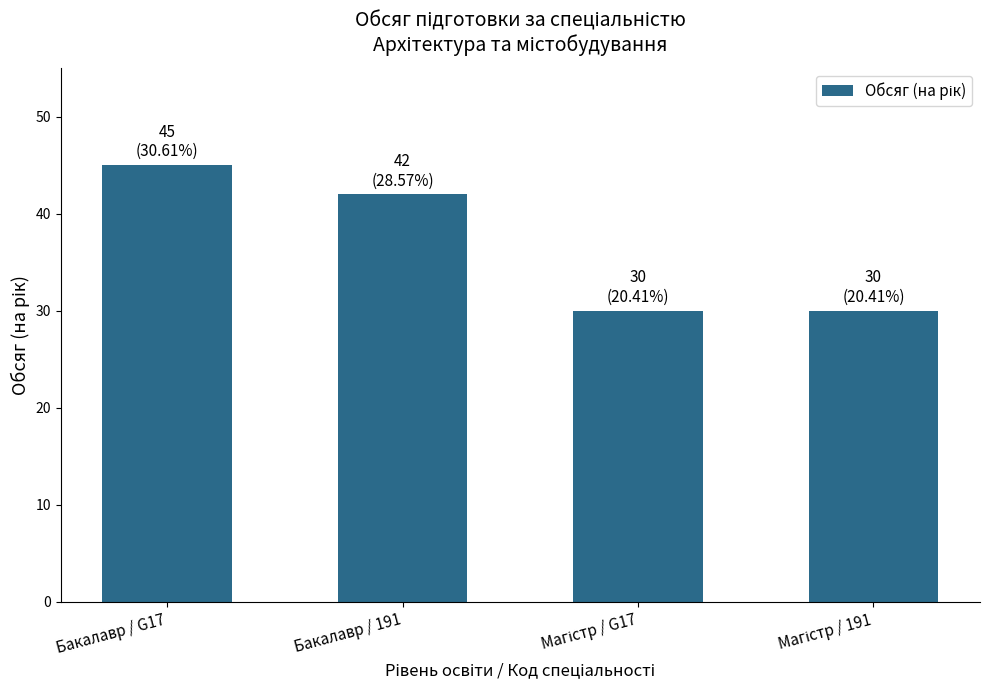

True or false: the data shows 59 at Бакалавр / G17.

False